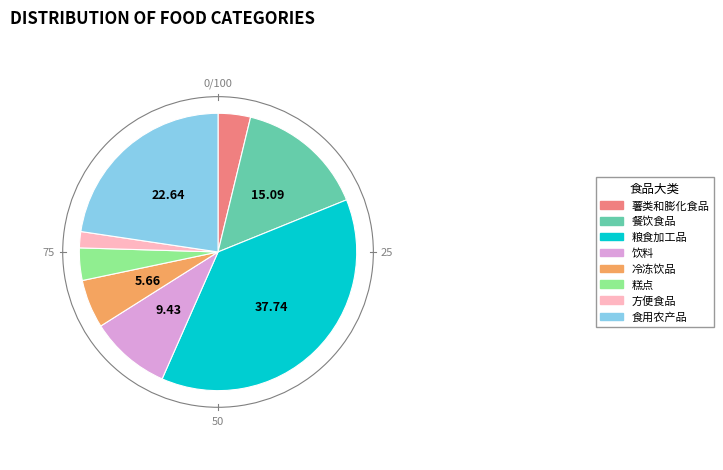

Between 餐饮食品 and 冷冻饮品, which is larger?

餐饮食品